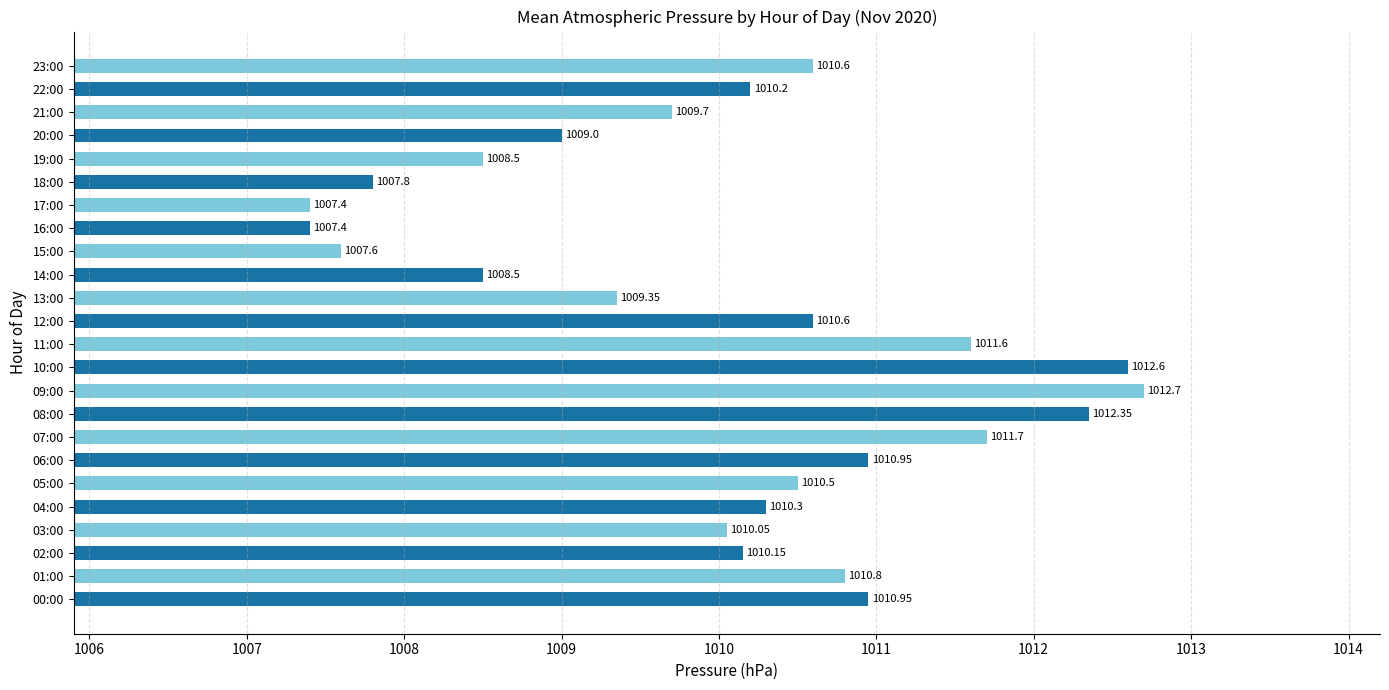

What is the difference between the maximum and minimum values?

5.3